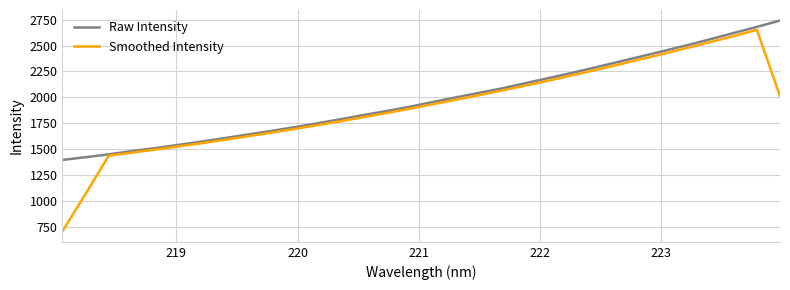

Which series has the largest range (max minus min)?

Smoothed Intensity